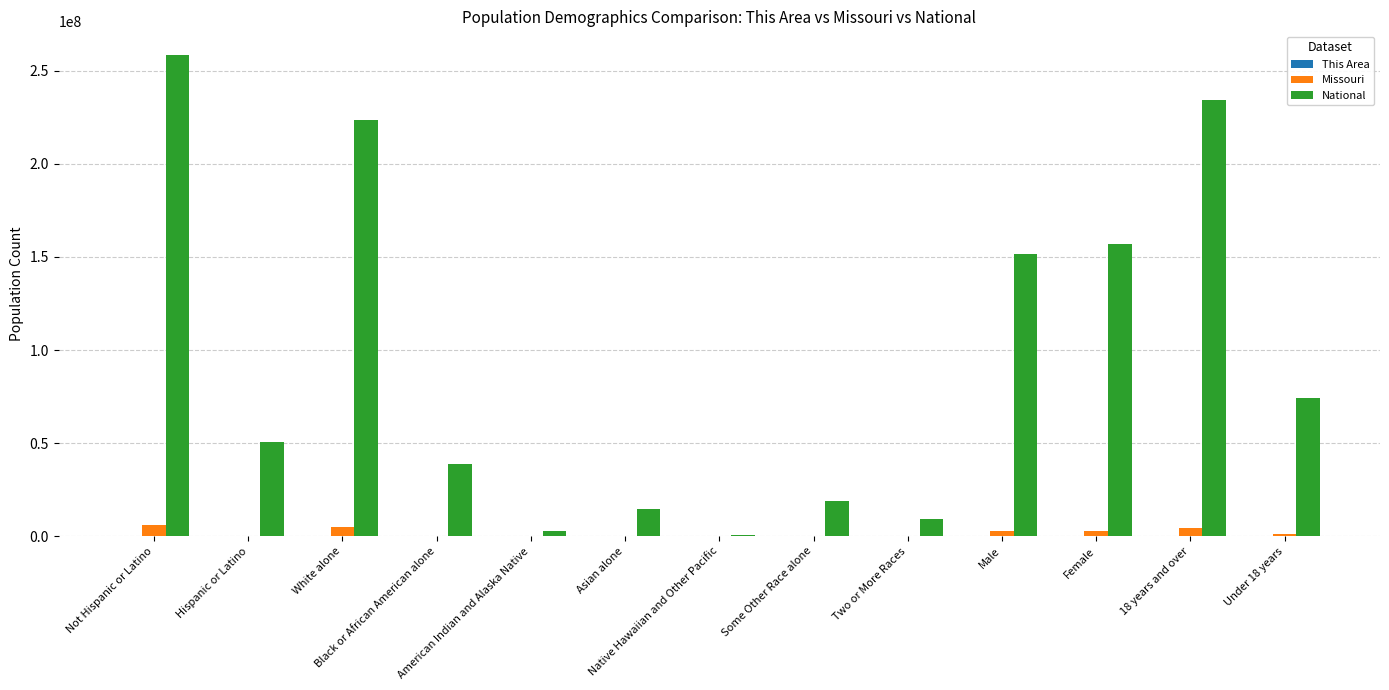

Which series changed the most between Native Hawaiian and Other Pacific and 18 years and over?

National